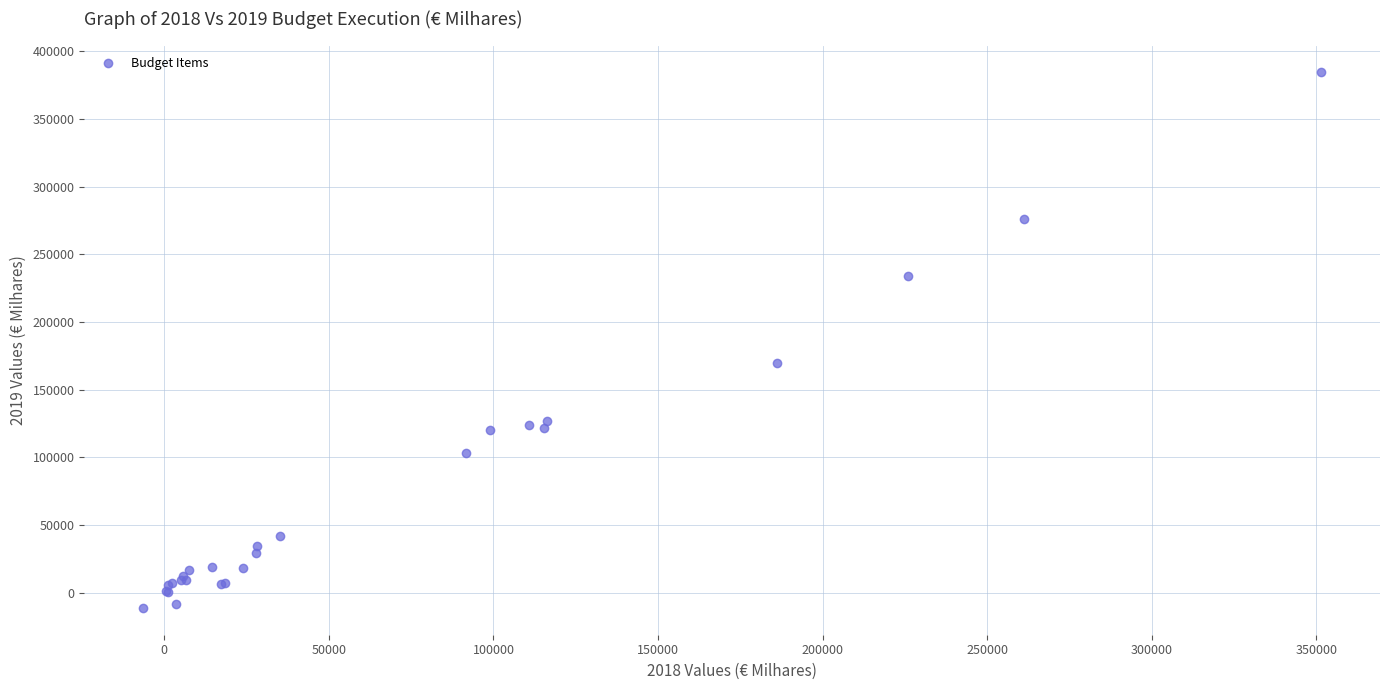

What Y value in the scatter plot is closest to 186695?

170032.1